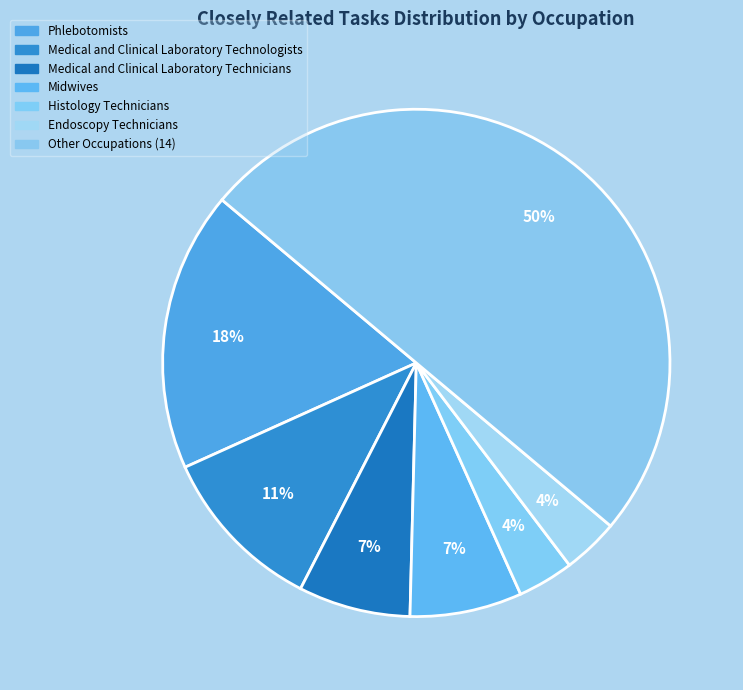

What is the smallest slice in the pie chart?

Histology Technicians